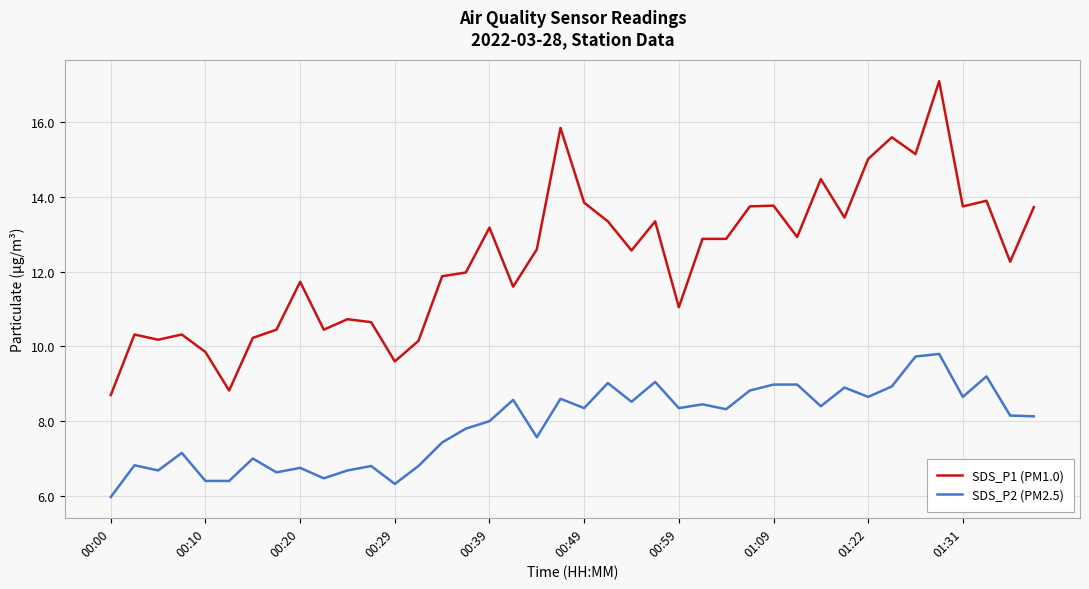

What is the difference between the maximum and minimum values in the SDS_P1 (PM1.0) series?

8.4